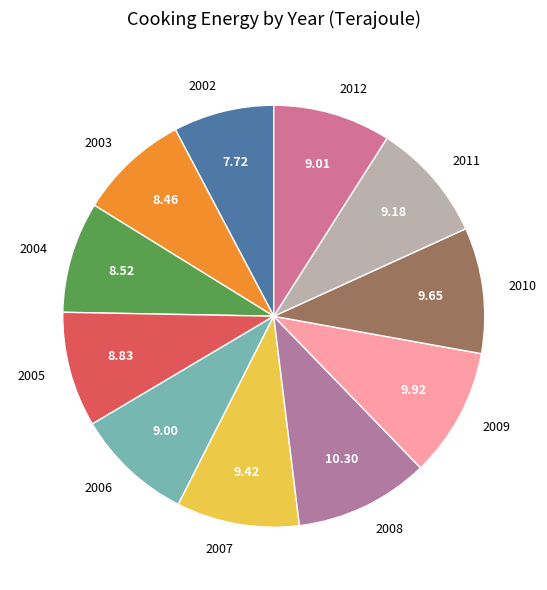

Which slice is the smallest?

2002